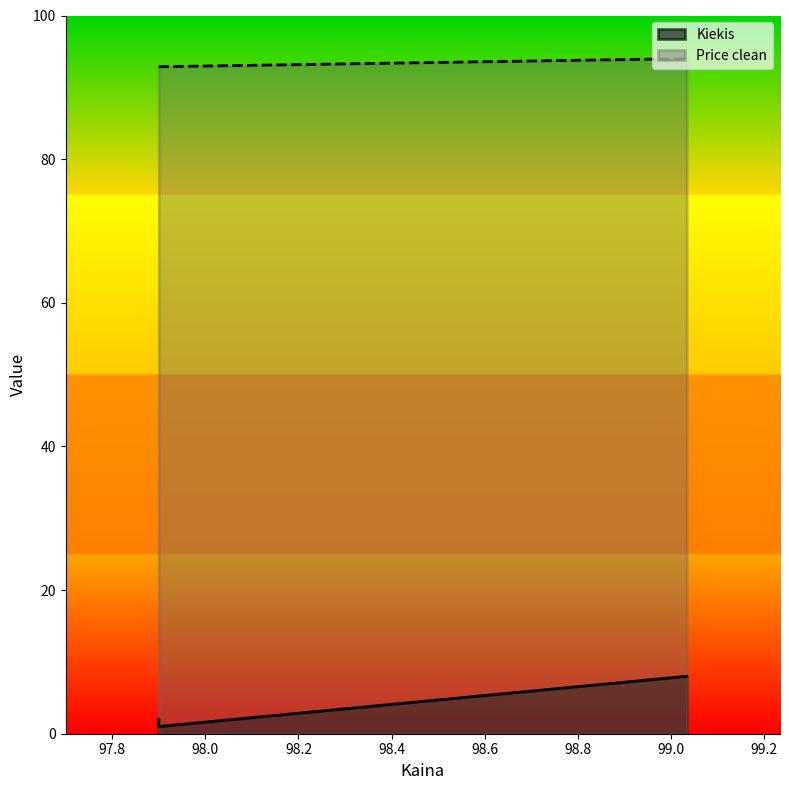

Reading right to left, extract all data points from this chart.

Kiekis: 97.9=1.0	97.9=2.0	99.033333=8.0
Price clean: 97.9=92.9	97.9=92.9	99.033333=94.0